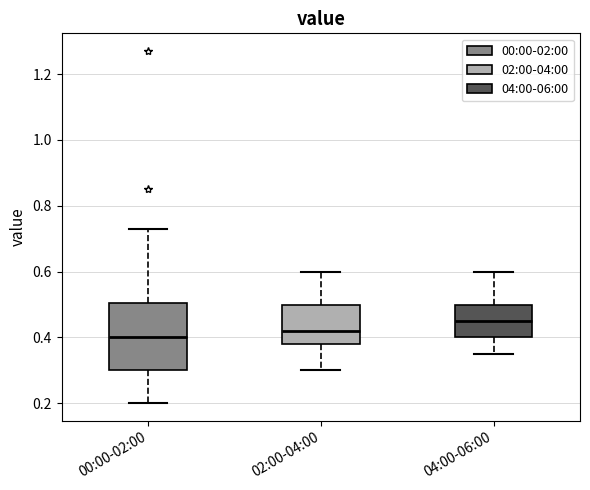

Where is the lower edge of the box for 04:00-06:00 on the y-axis? The values are not printed on the chart, so give them approximately, as read against the axis.

0.40